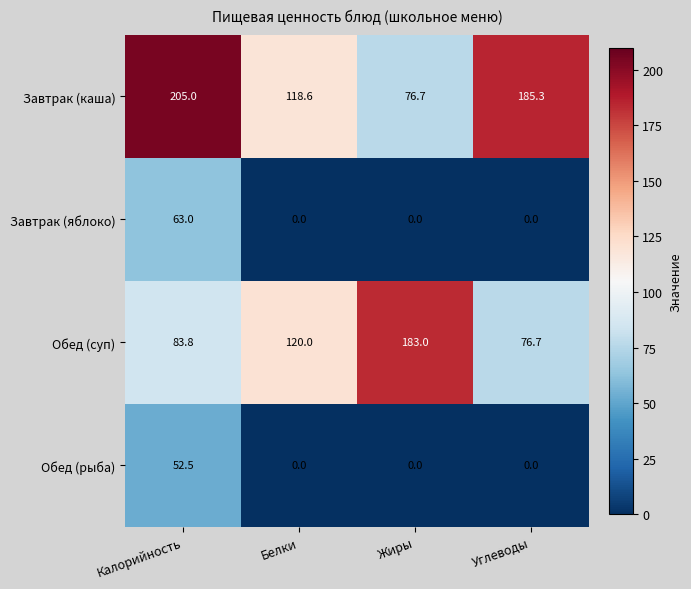

Rank the categories by Завтрак (каша) value from highest to lowest.

Калорийность, Углеводы, Белки, Жиры